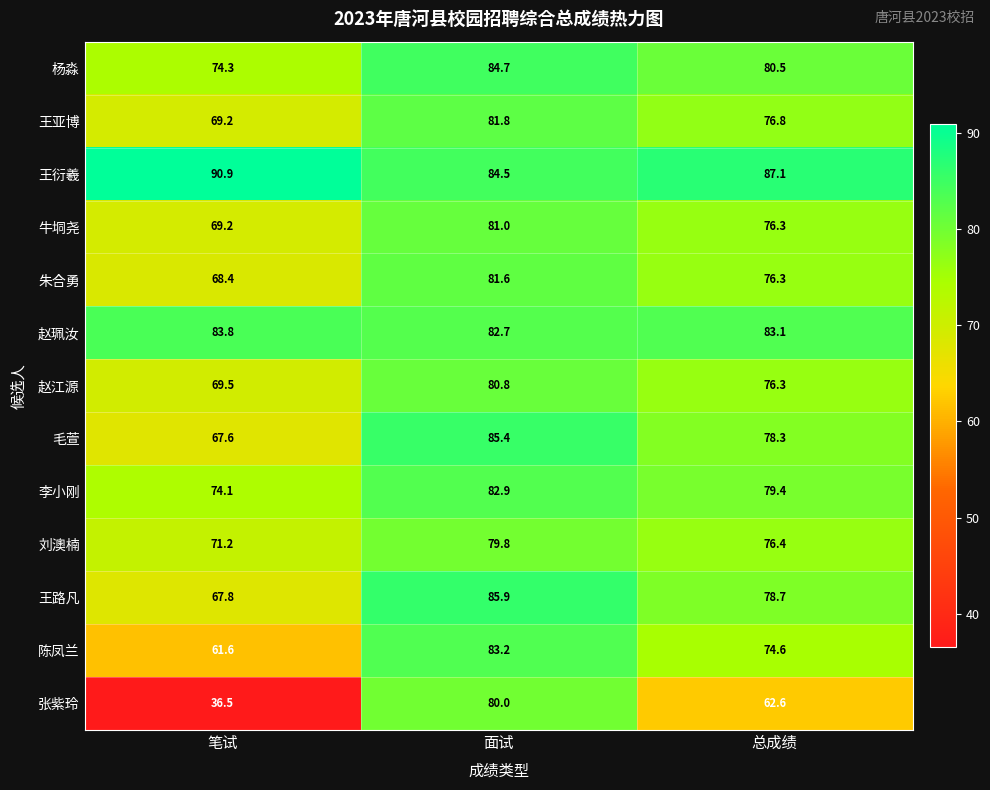

How many data points does each series have?

3